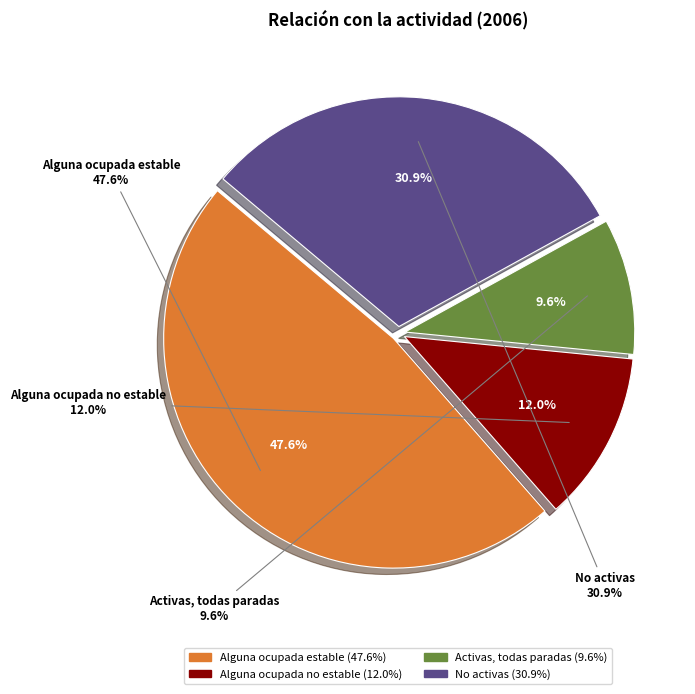

The No activas slice represents 46% of the pie. True or false?

False